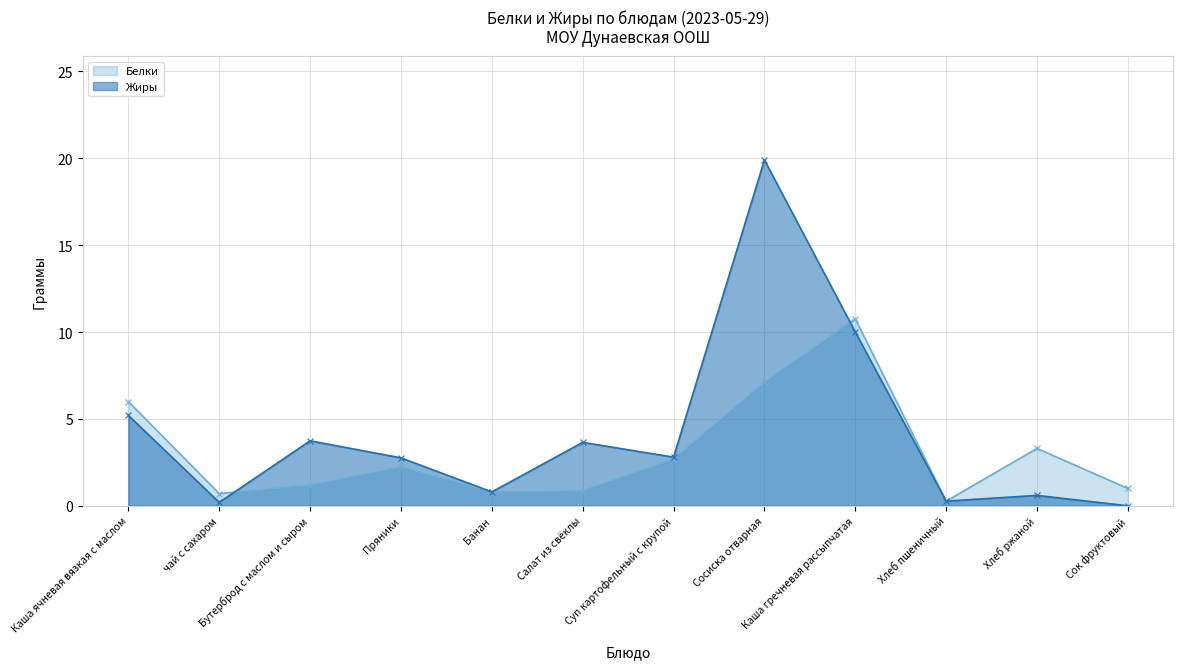

What are all the series names shown in the legend?

Белки, Жиры